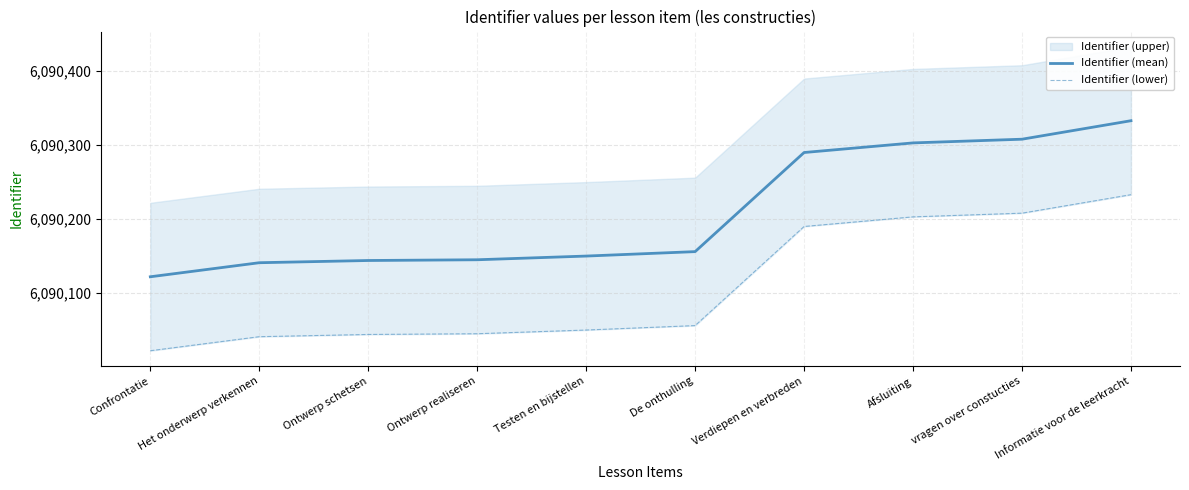

The Identifier (lower) series shows 9649379 at Het onderwerp verkennen. True or false?

False